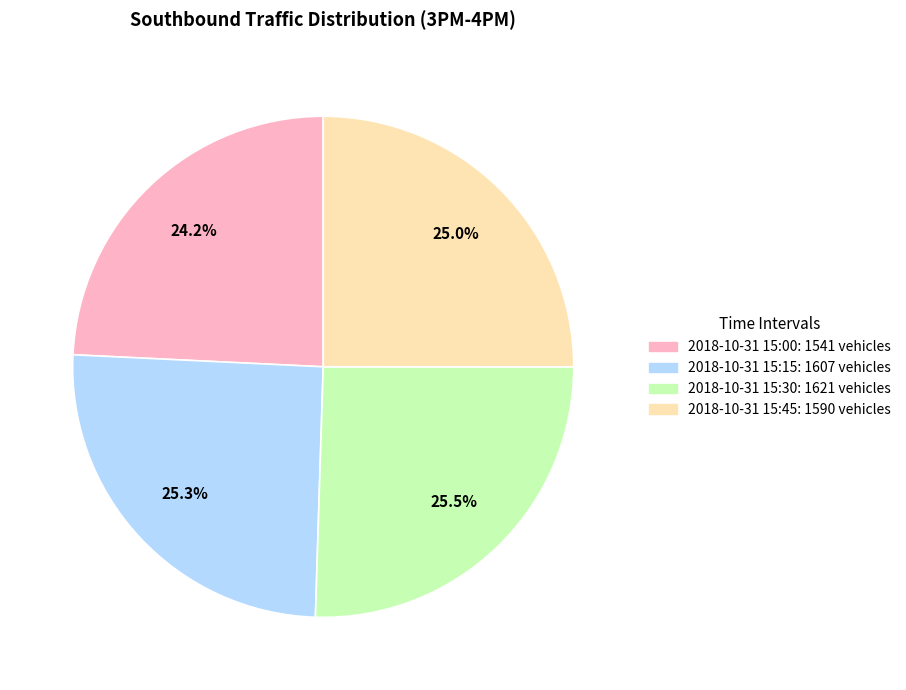

How much of the chart is everything except 2018-10-31 15:00?

75.8%